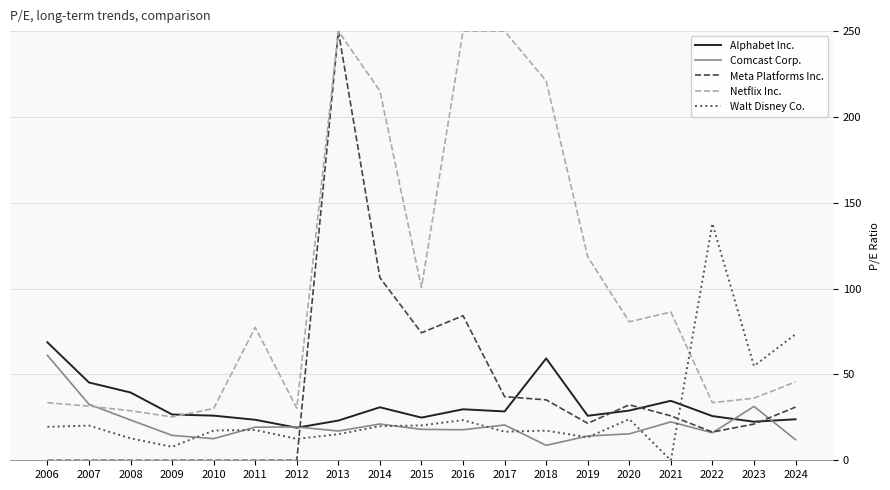

How many lines are shown in the chart?

5